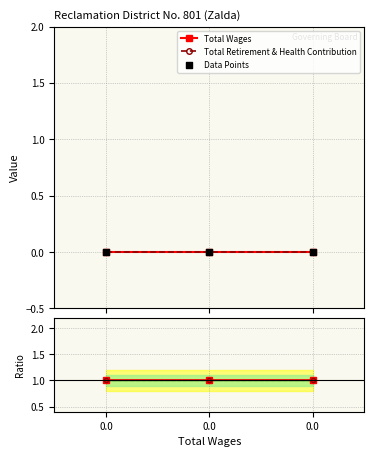

Which series contains the lowest Y value?

Total Wages